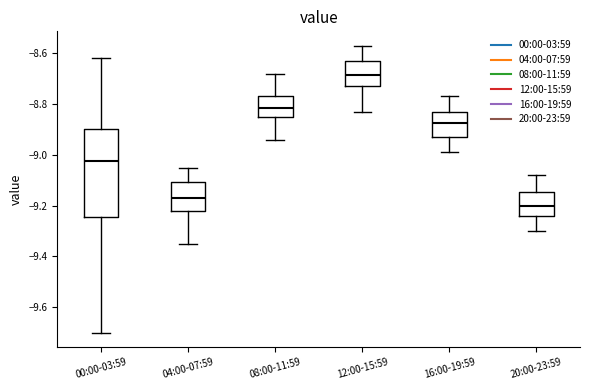

Where is the lower edge of the box for 12:00-15:59 on the y-axis? The values are not printed on the chart, so give them approximately, as read against the axis.

-8.72